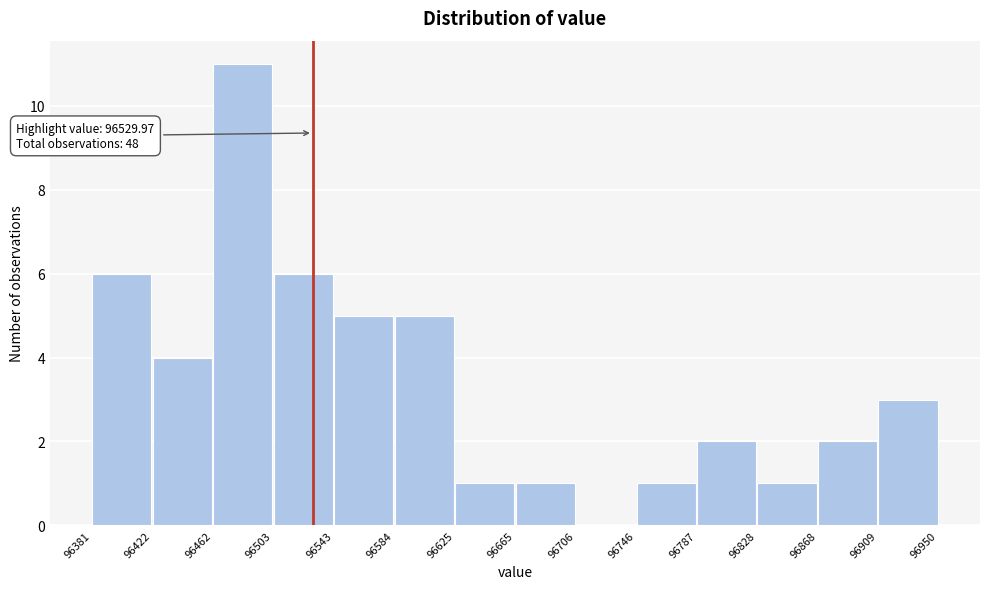

Which range on the x-axis has the tallest bar?

96462 to 96503